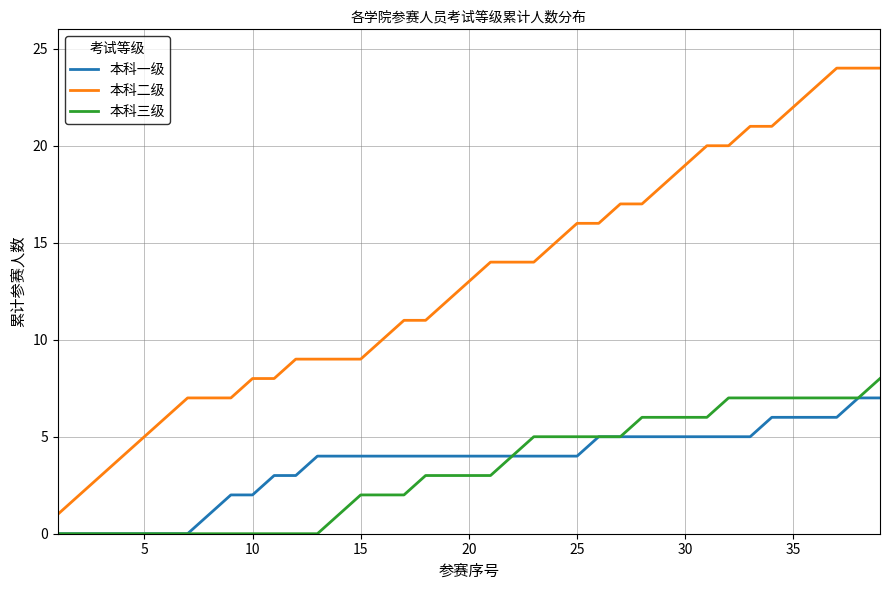

What is the average value of the 本科二级 series?

13